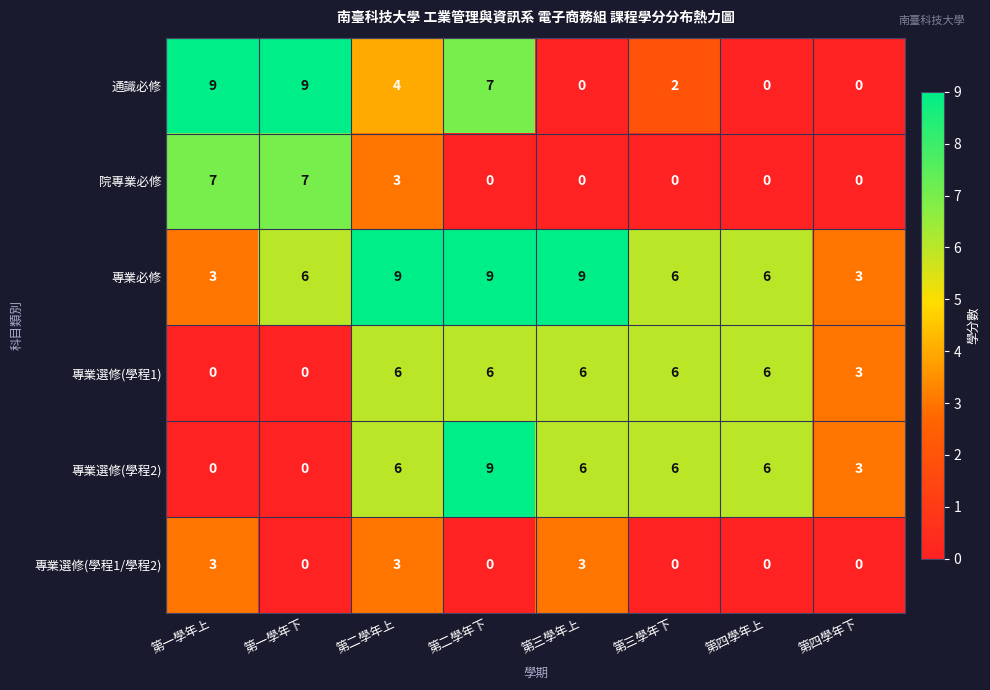

The 專業必修 series shows 2 at 第三學年上. True or false?

False